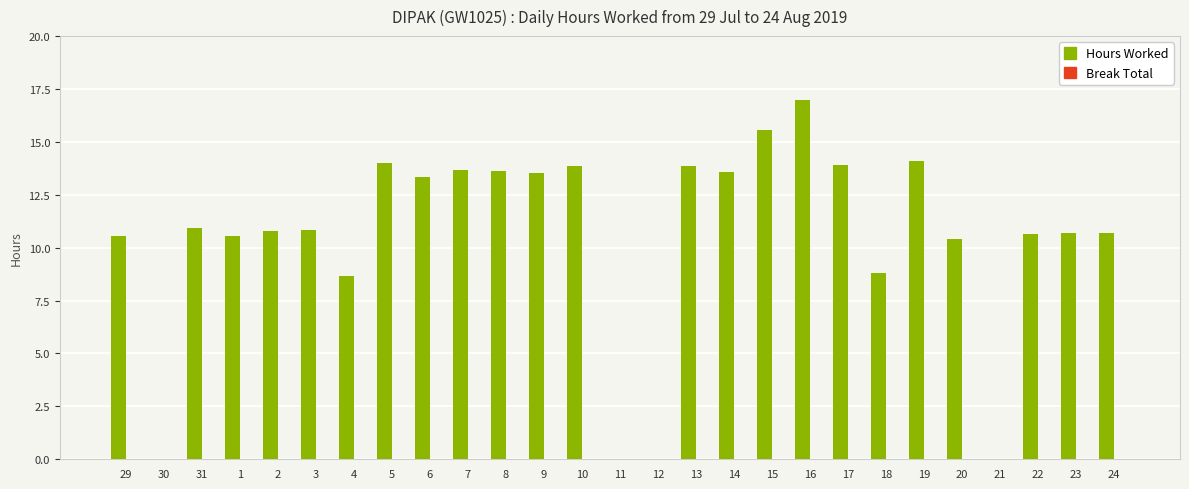

Is it true that the value at 24 is 10.7?

True